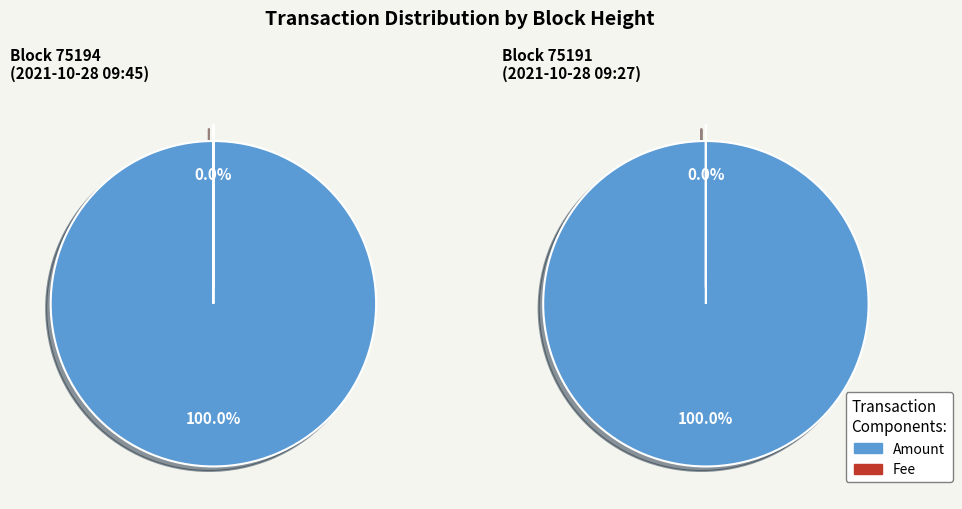

To the nearest percent, what percentage of the pie is 75191?

50%